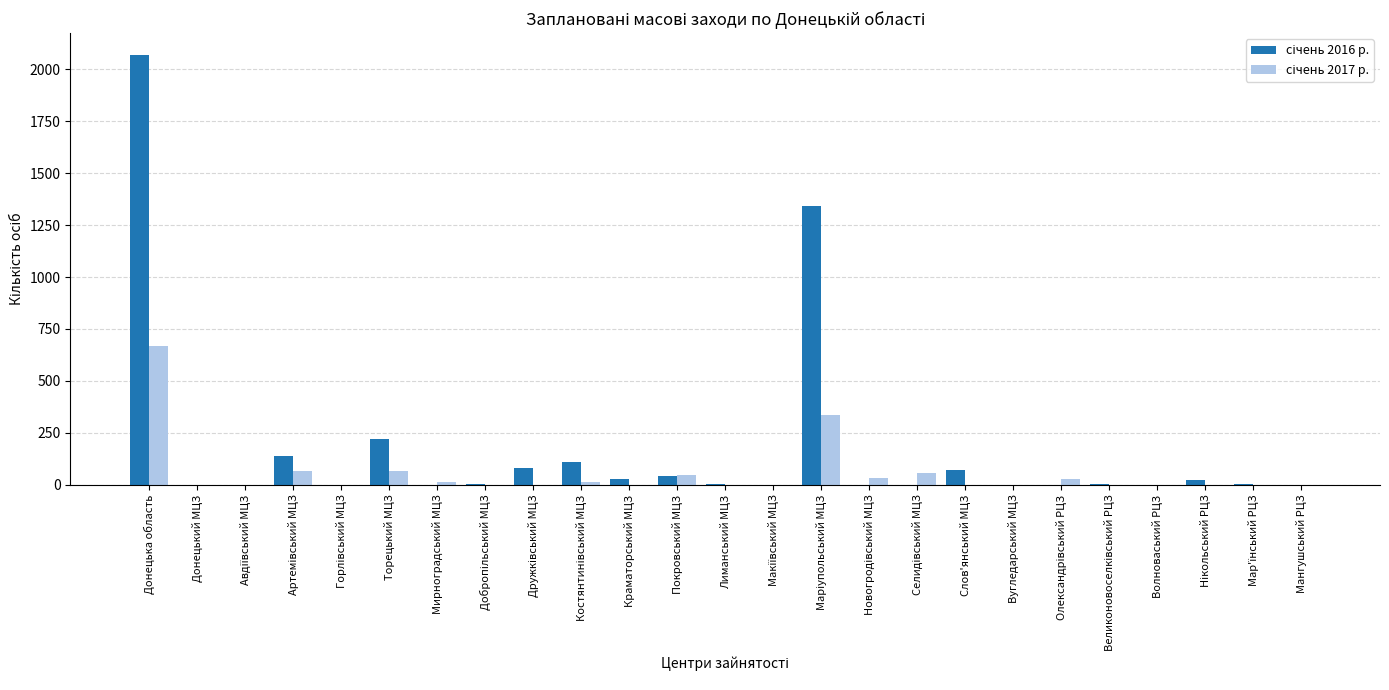

At which category is the sum across all series the highest?

Донецька область